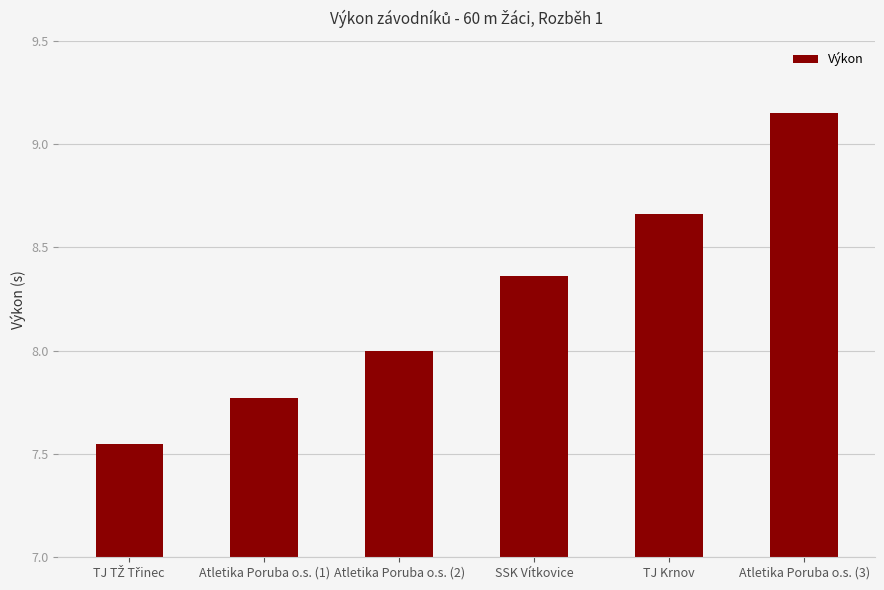

Approximately how many times larger is the value at Atletika Poruba o.s. (1) compared to TJ Krnov?

0.9